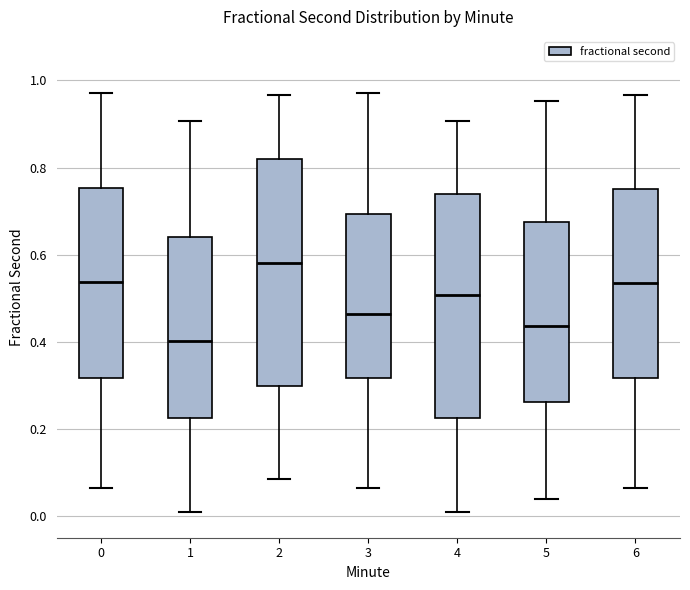

Which box's median line is the highest?

2